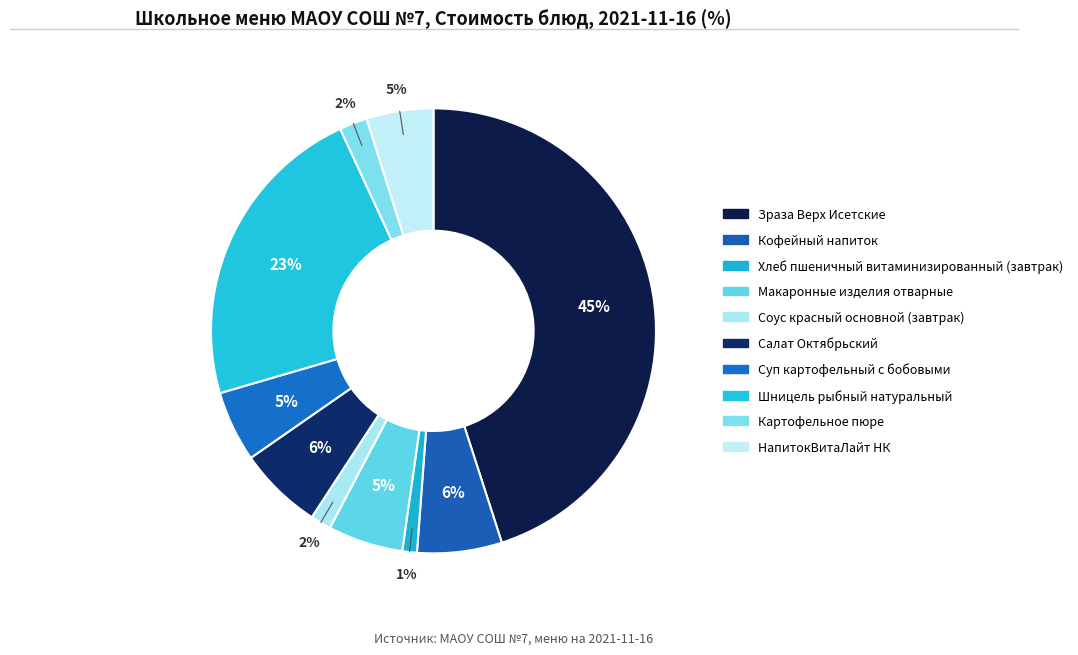

Which slice is the smallest?

Хлеб пшеничный витаминизированный (завтрак)